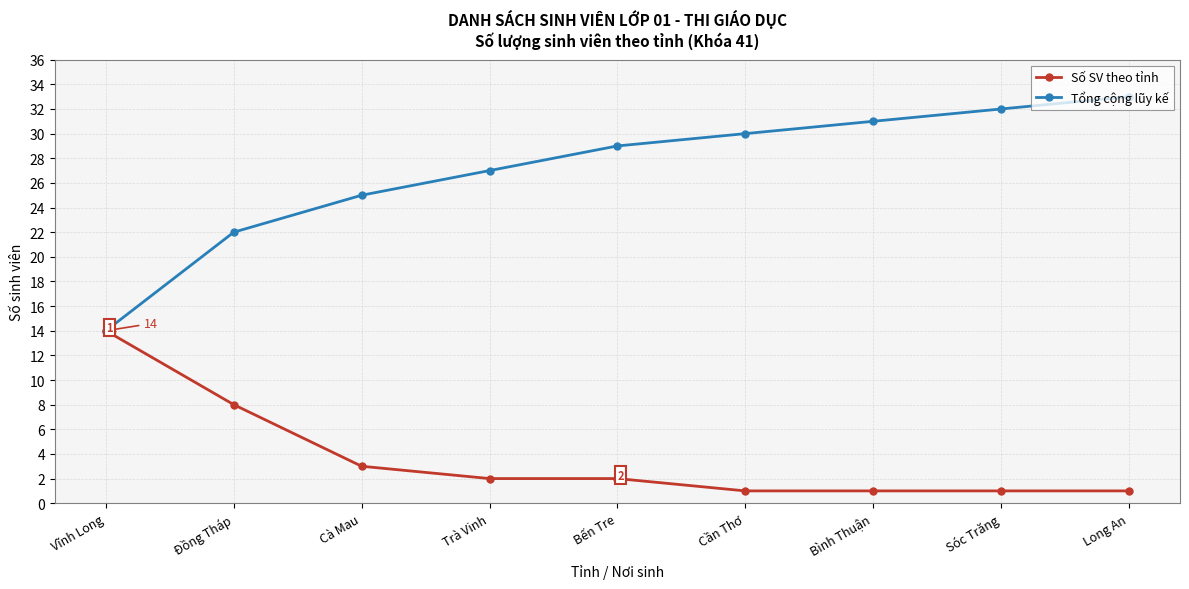

At which category is the sum across all series the highest?

Long An